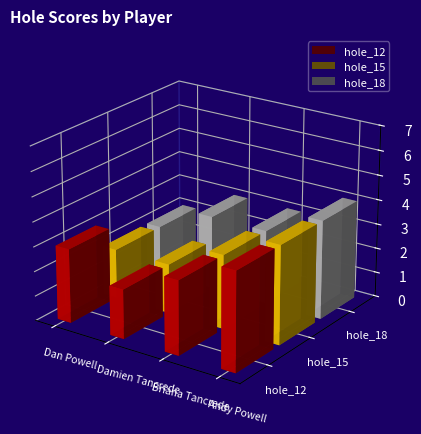

At Dan Powell, list the series in order from largest to smallest.

hole_12, hole_15, hole_18